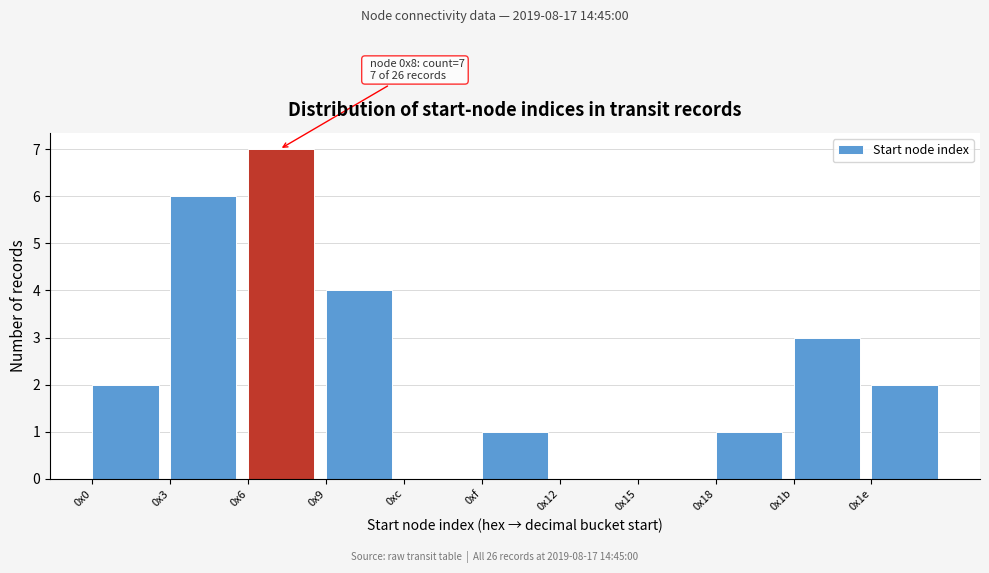

Reading left to right, extract all data points from this chart.

0x0=2	0x3=6	0x6=7	0x9=4	0xc=0	0xf=1	0x12=0	0x15=0	0x18=1	0x1b=3	0x1e=2